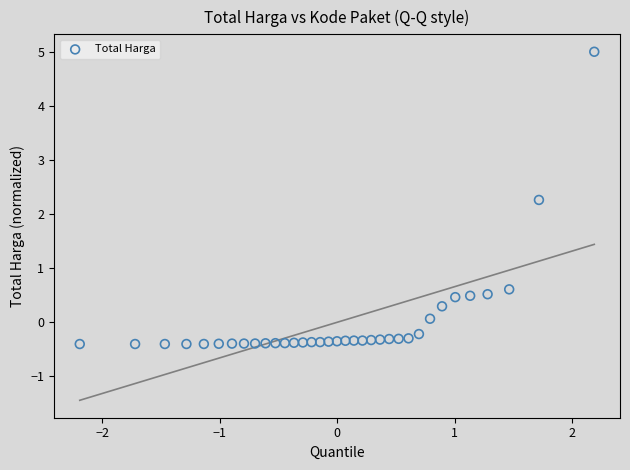

What is the range of X values (max minus min)?

4.4